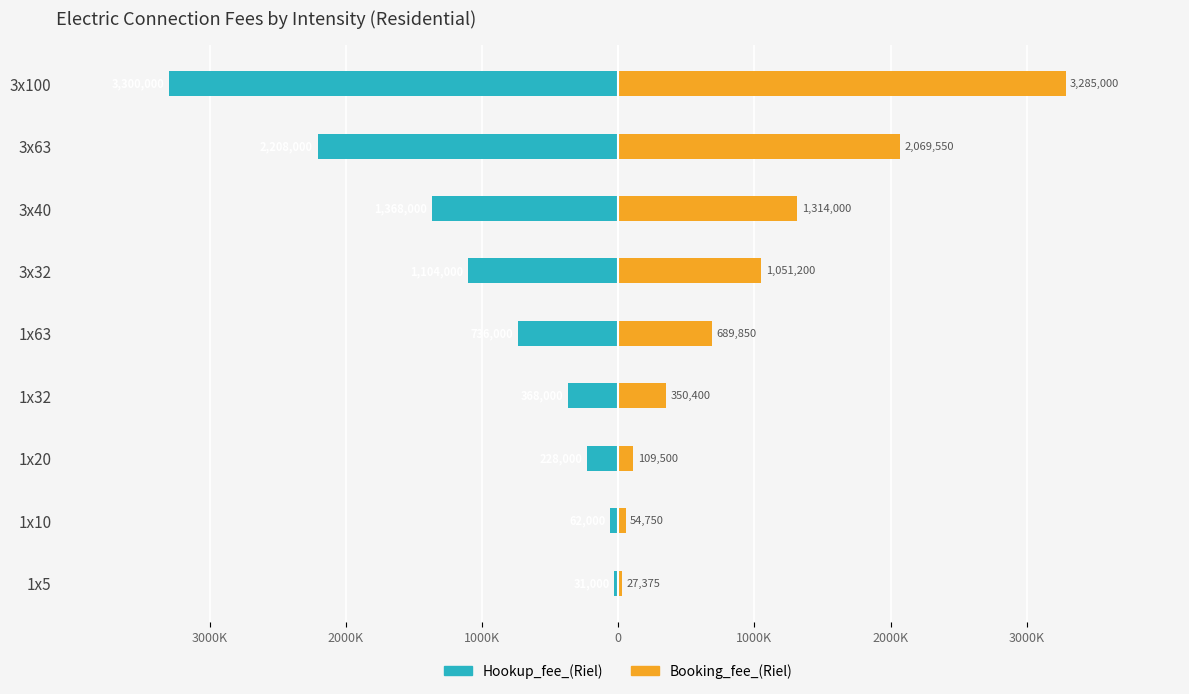

True or false: Hookup_fee_(Riel) has a value of -104162 at 1x10.

False